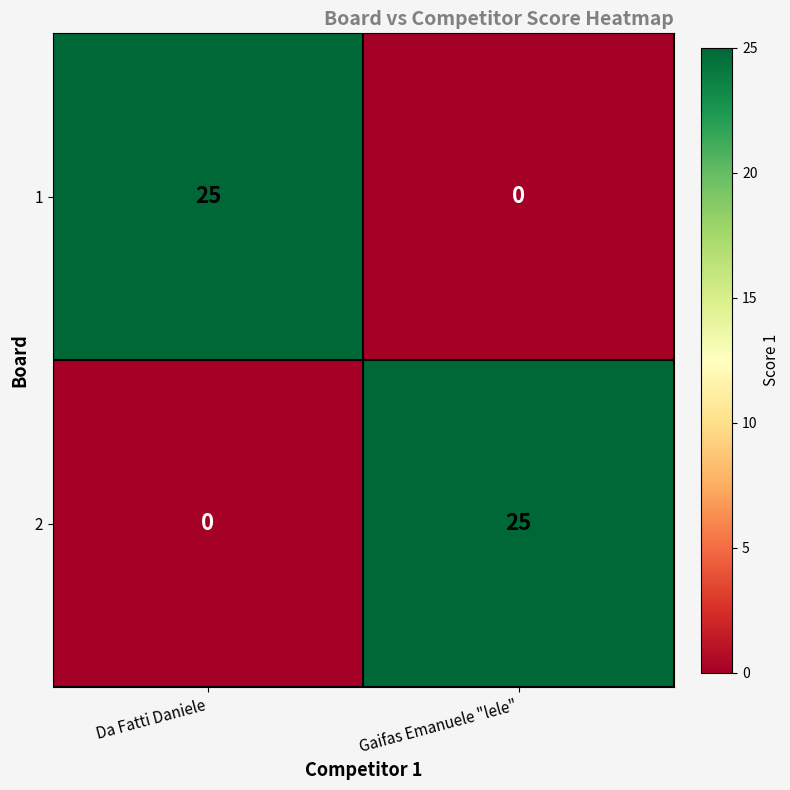

What is the difference between the 1 values at Gaifas Emanuele "lele" and Da Fatti Daniele?

25